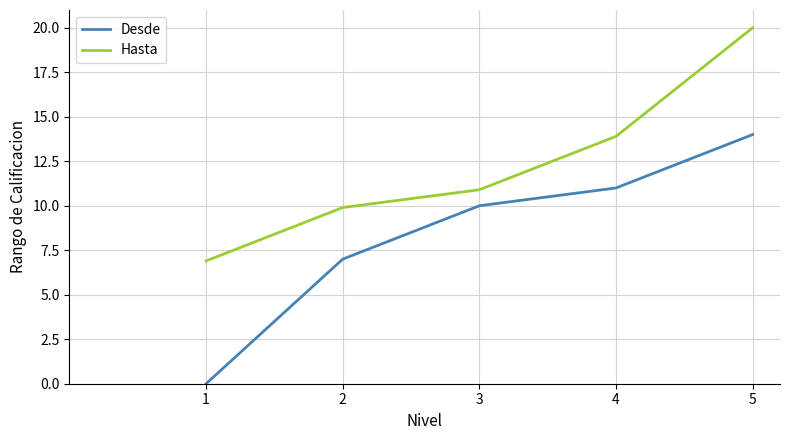

Is the value of Hasta at 1 greater than the value of Desde at 3?

No